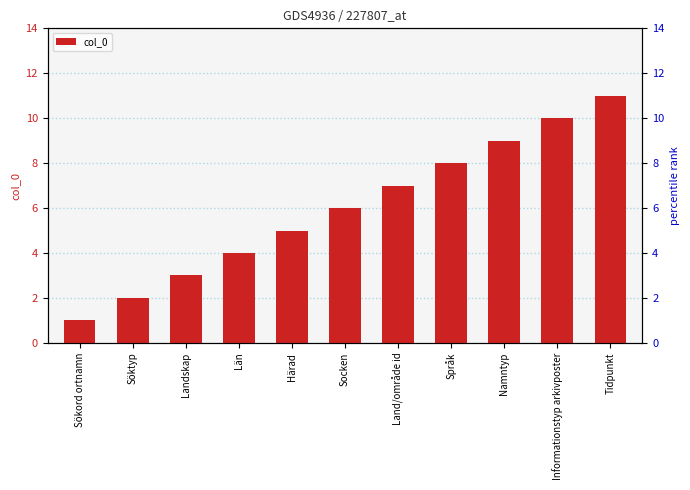

What is the sum of all values?

66